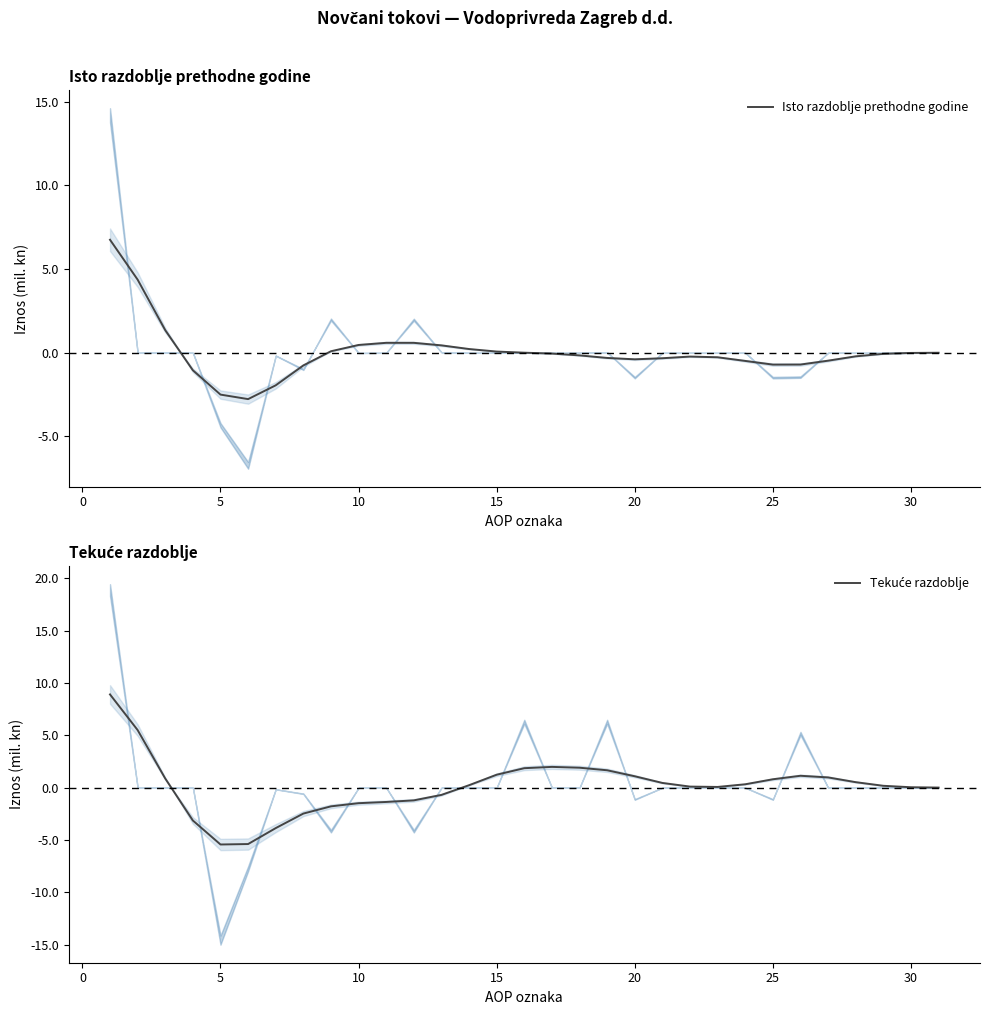

What is the minimum value for Isto razdoblje prethodne godine?

-2.8